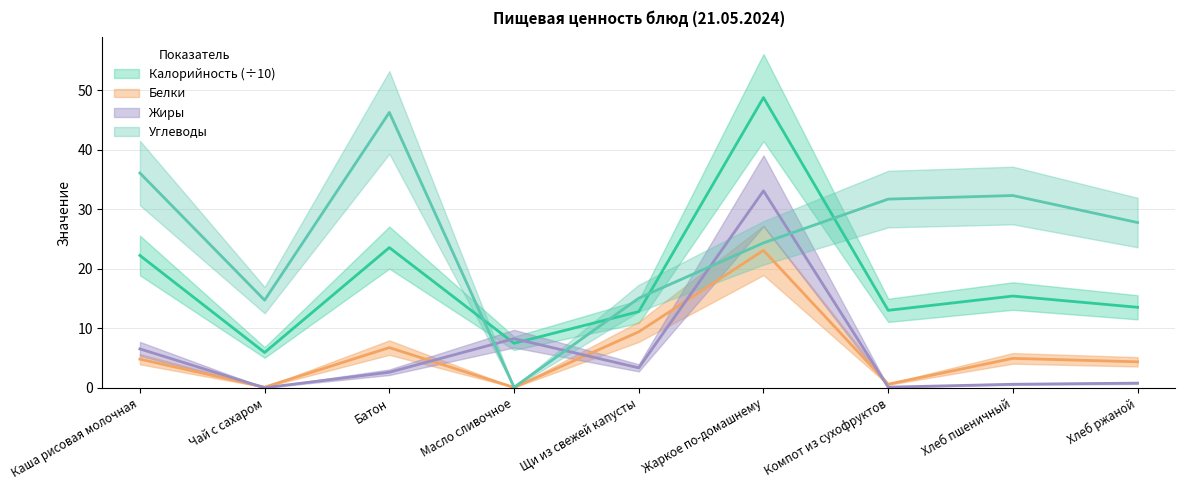

What is the average value of the Калорийность series?

18.1